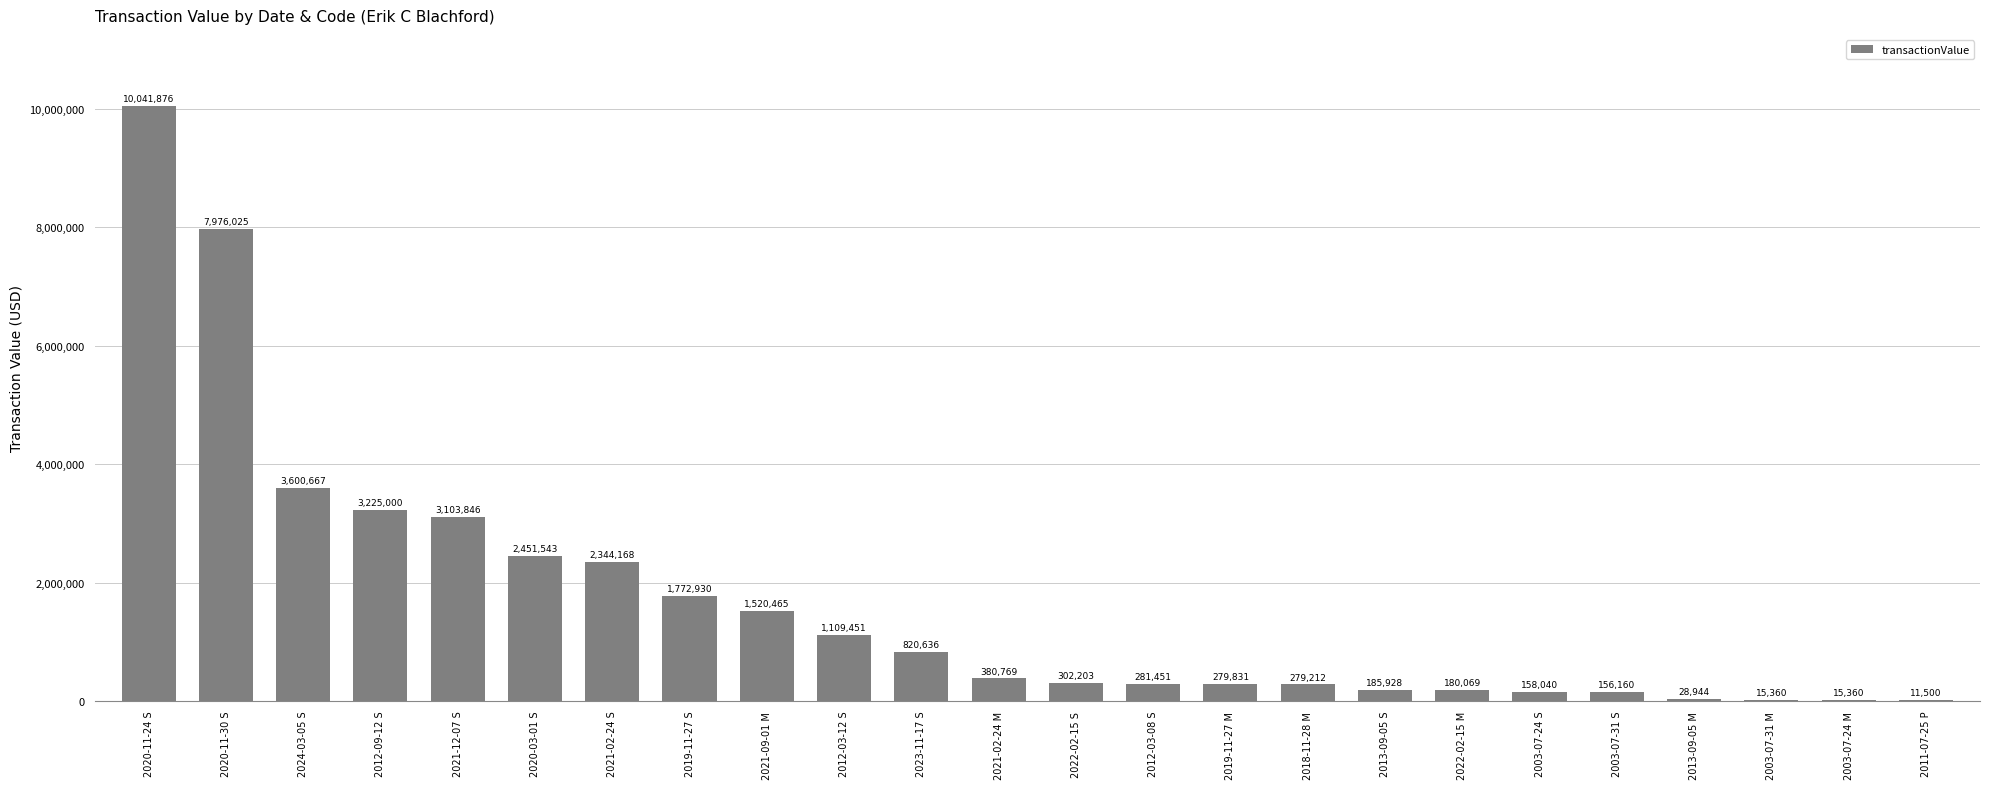

What is the sum of all values?

40241434